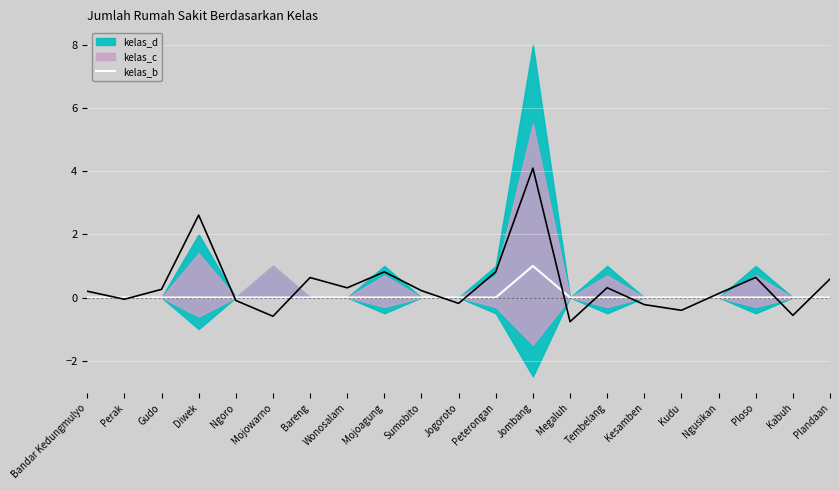

True or false: there are more than 1 points higher than both neighbors.

False